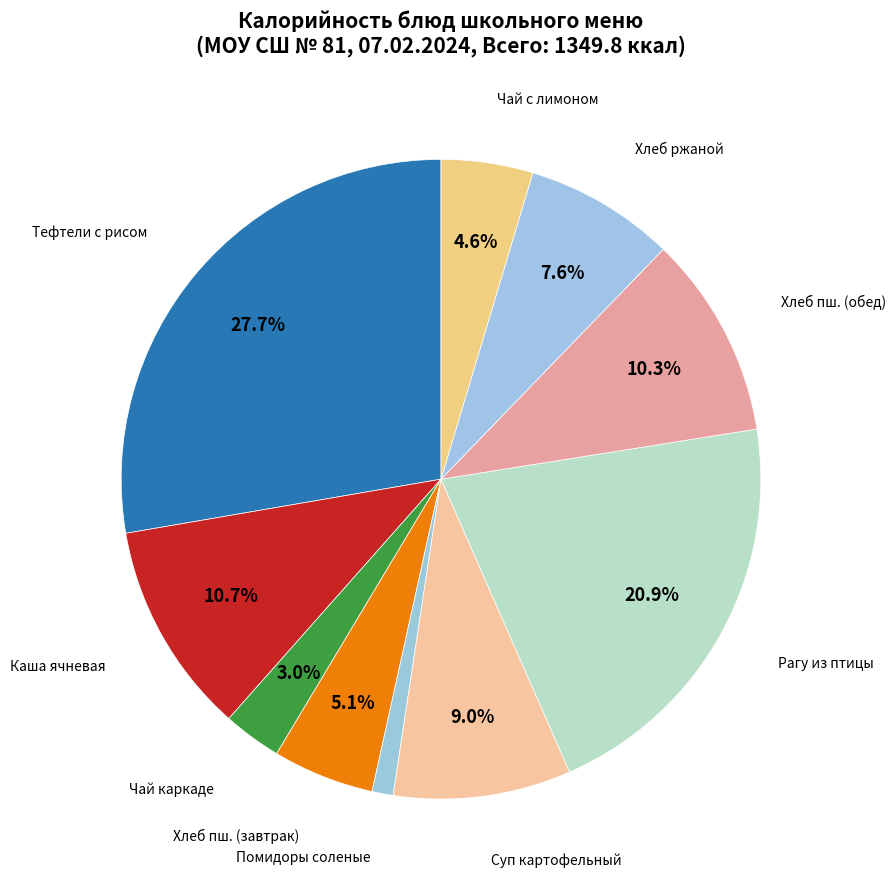

How many slices are in this pie chart?

10